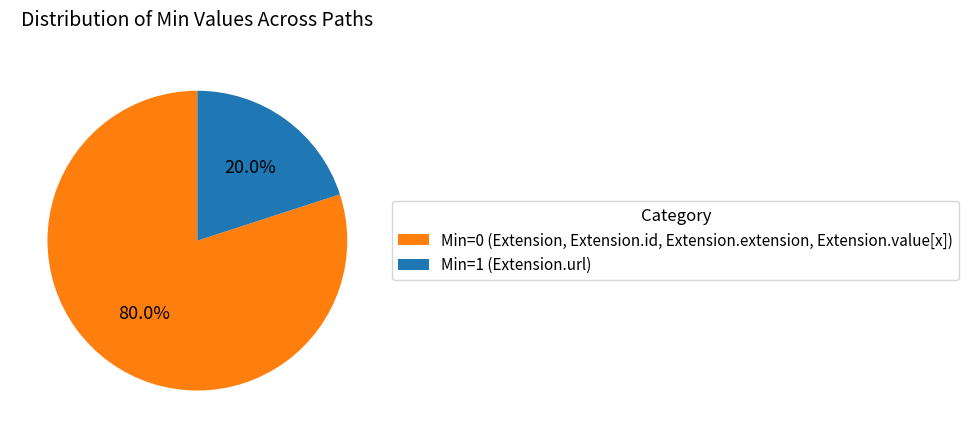

Is there a majority slice in this chart?

Yes